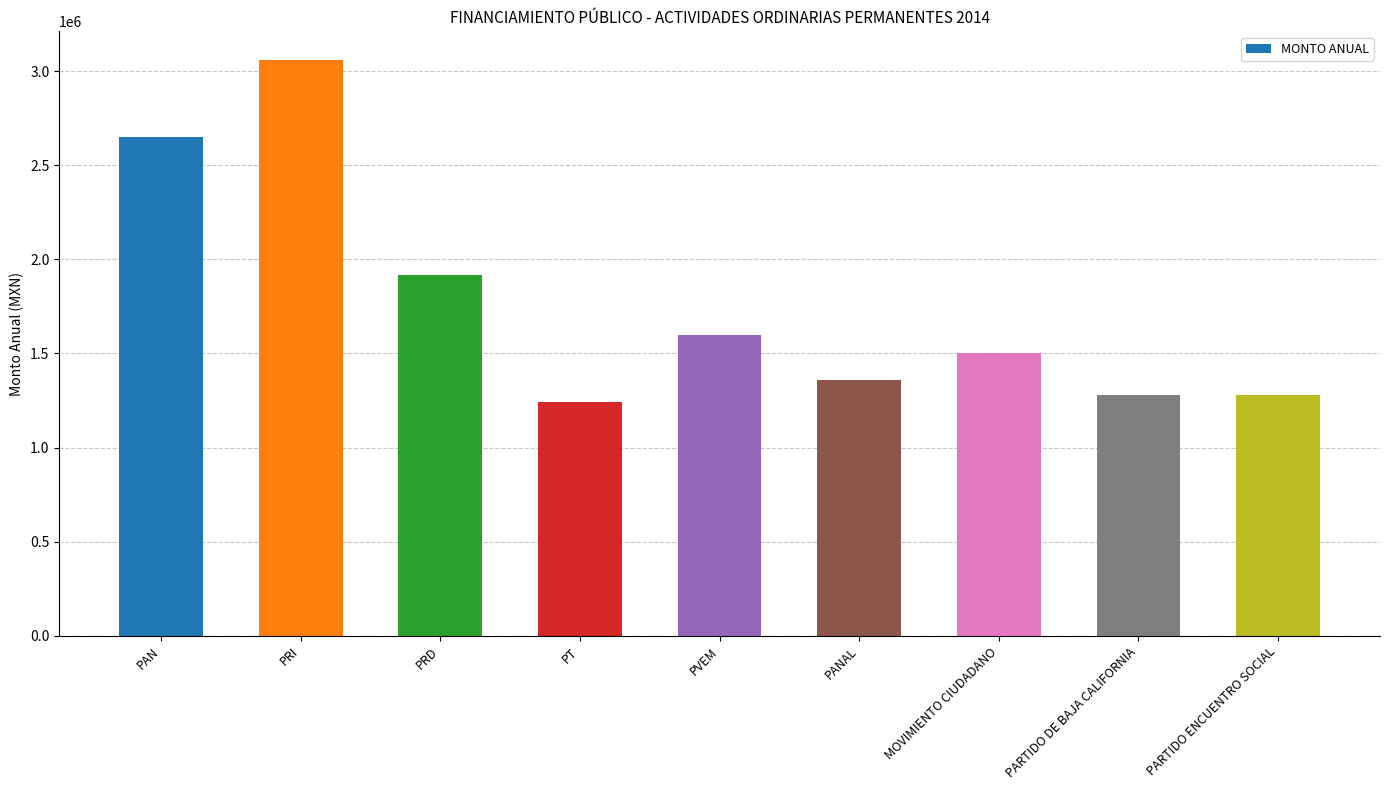

What is the average value?

1765133.8